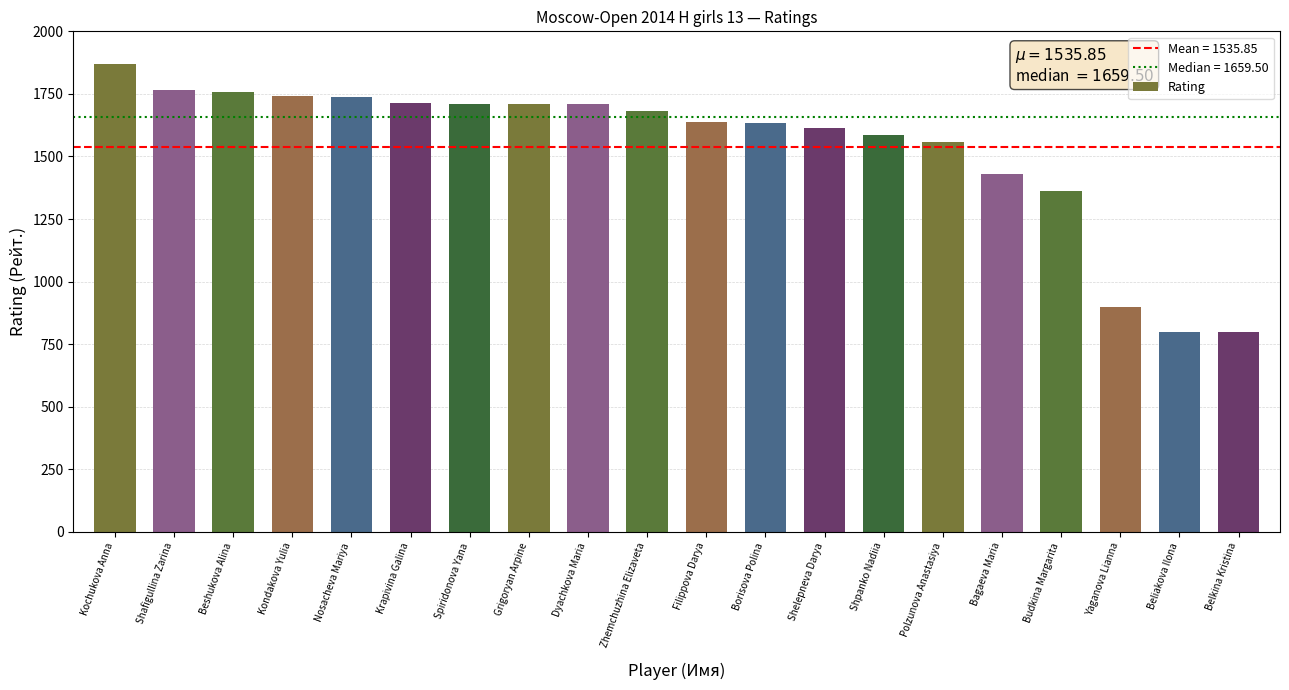

How many categories are shown in the chart?

20